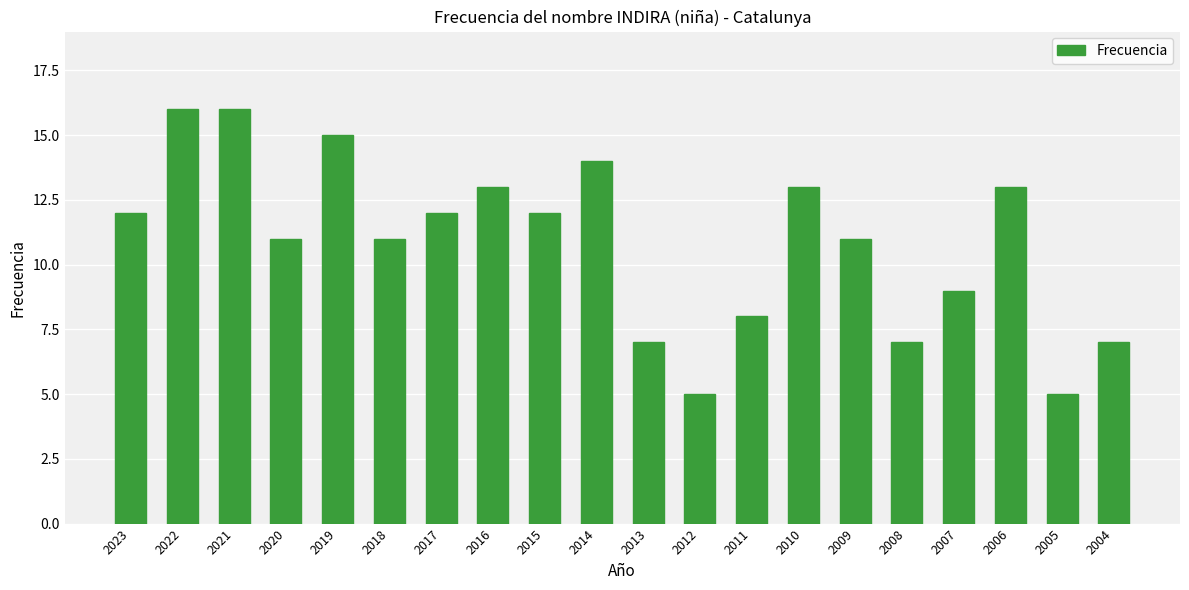

True or false: the data shows 11 at 2018.

True